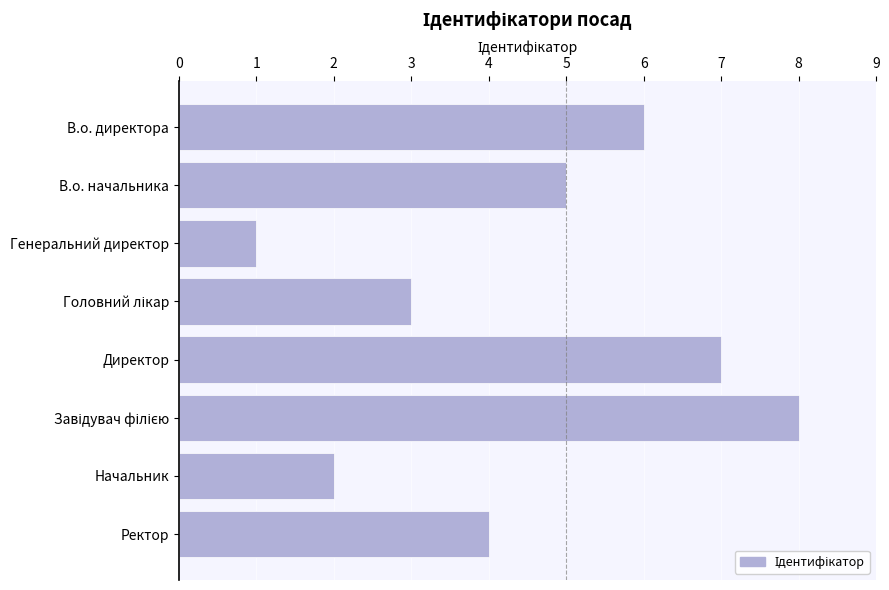

Between Генеральний директор and В.о. начальника, which is larger?

В.о. начальника